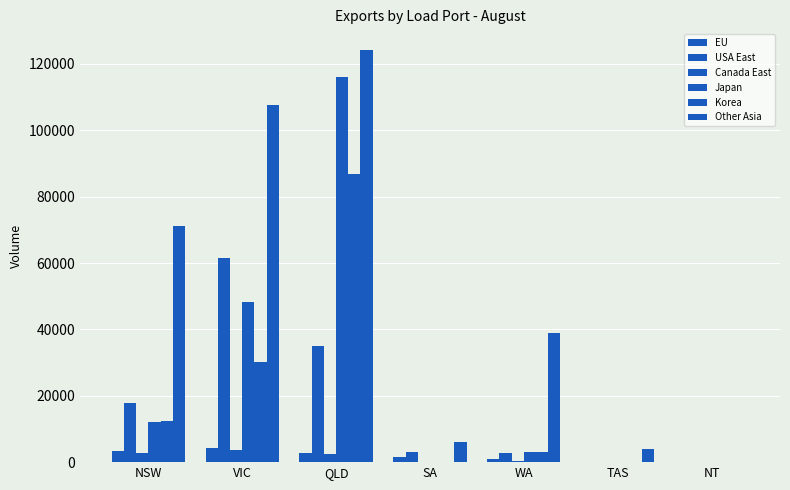

Count the number of data series in this chart.

6